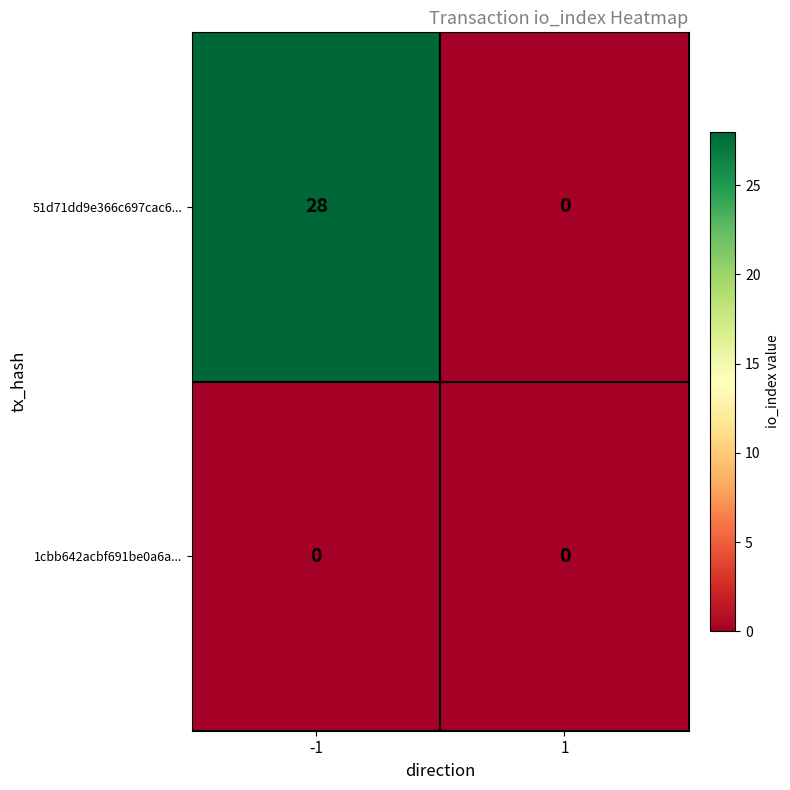

List the series in order of their peak value, lowest first.

1cbb642acbf691be0a6a..., 51d71dd9e366c697cac6...